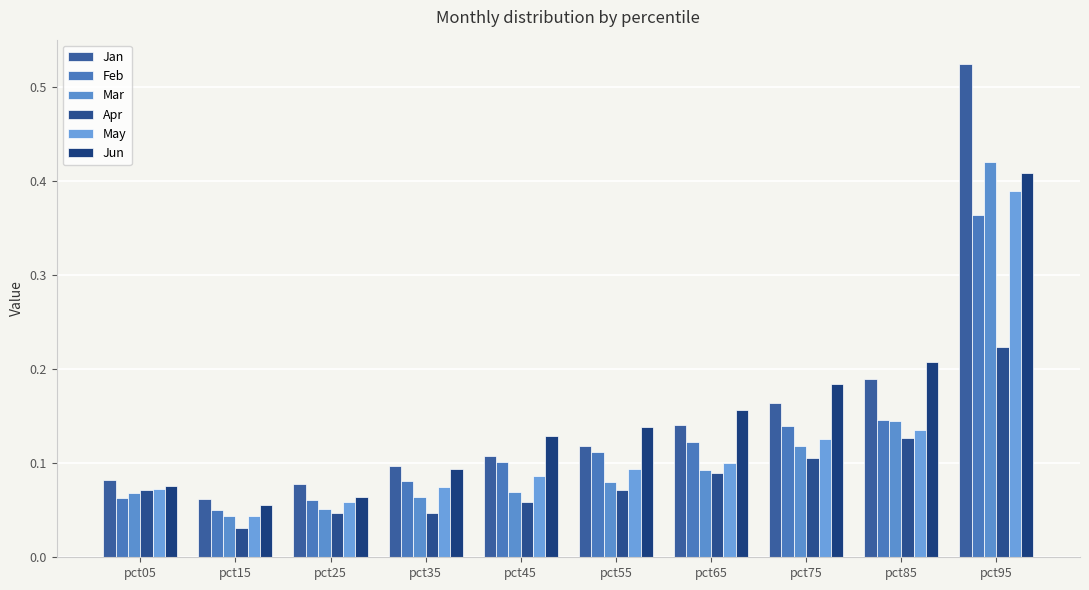

At which label does Mar reach its minimum?

pct15